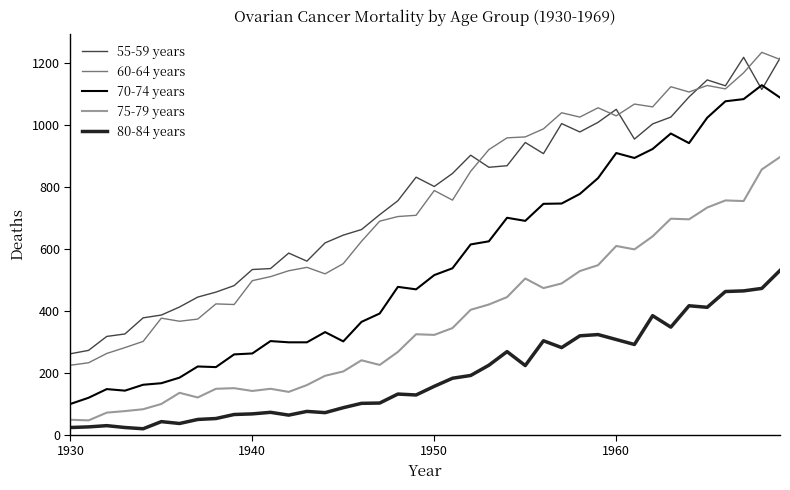

True or false: 80-84 years and 55-59 years intersect in this chart.

False